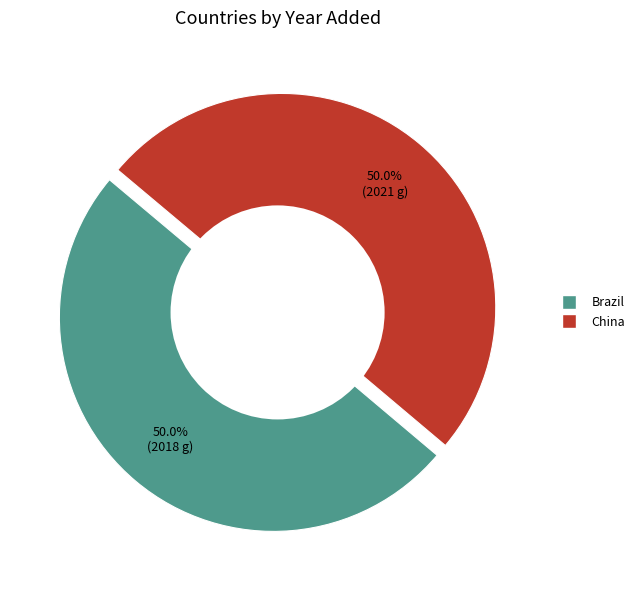

True or false: Brazil accounts for 58% of the total.

False